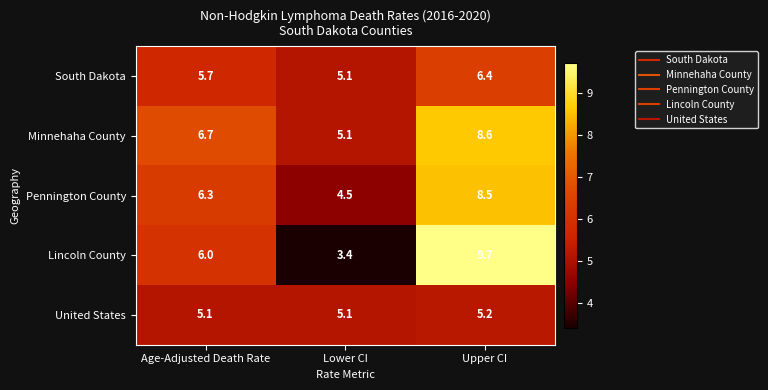

Reading left to right, extract all data points from this chart.

South Dakota: 5.7	5.1	6.4
Minnehaha County: 6.7	5.1	8.6
Pennington County: 6.3	4.5	8.5
Lincoln County: 6.0	3.4	9.7
United States: 5.1	5.1	5.2